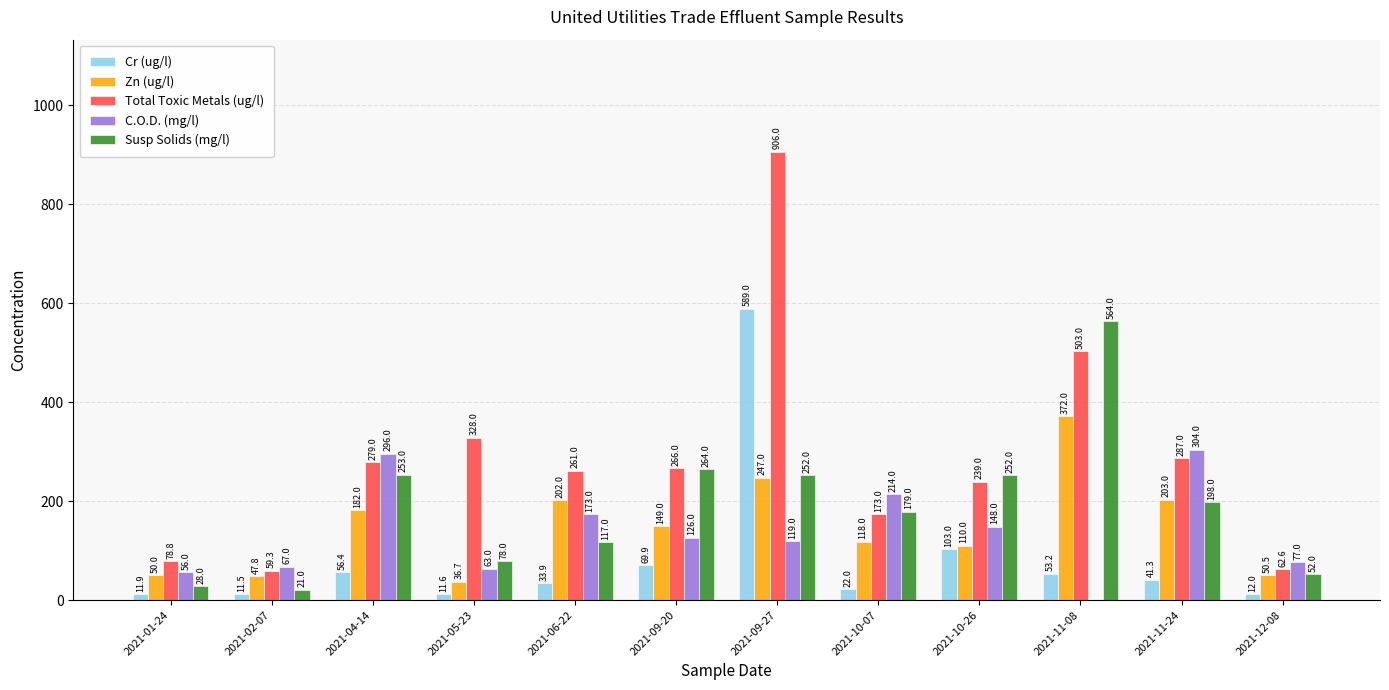

What value does the Susp Solids (mg/l) series have at 2021-01-24?

28.0